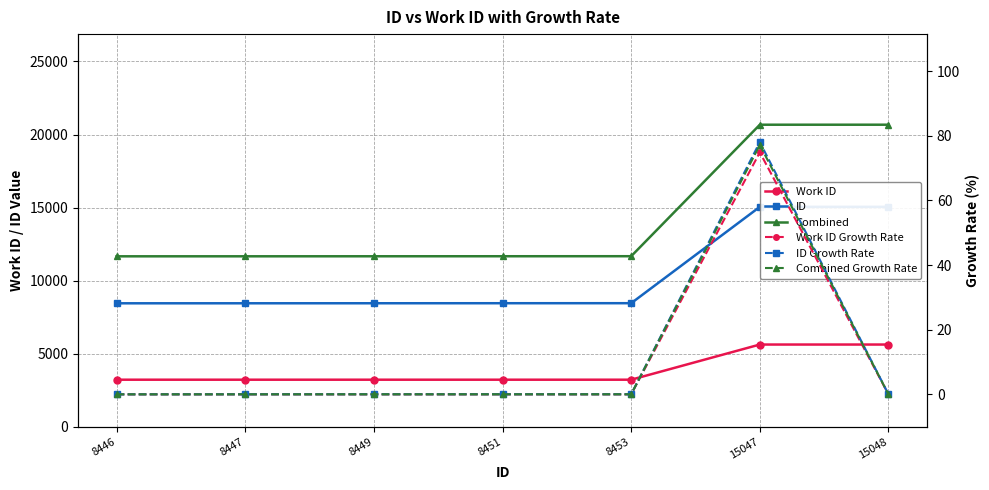

What is the maximum value for Work ID?

5623.0